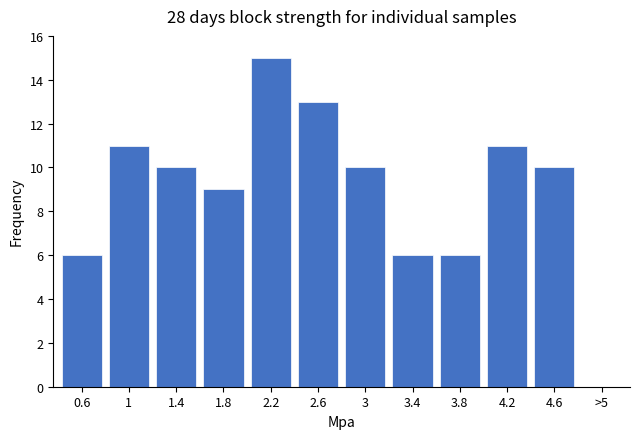

Reading left to right, transcribe all the data shown in this chart.

0.6=6	1=11	1.4=10	1.8=9	2.2=15	2.6=13	3=10	3.4=6	3.8=6	4.2=11	4.6=10	>5=0